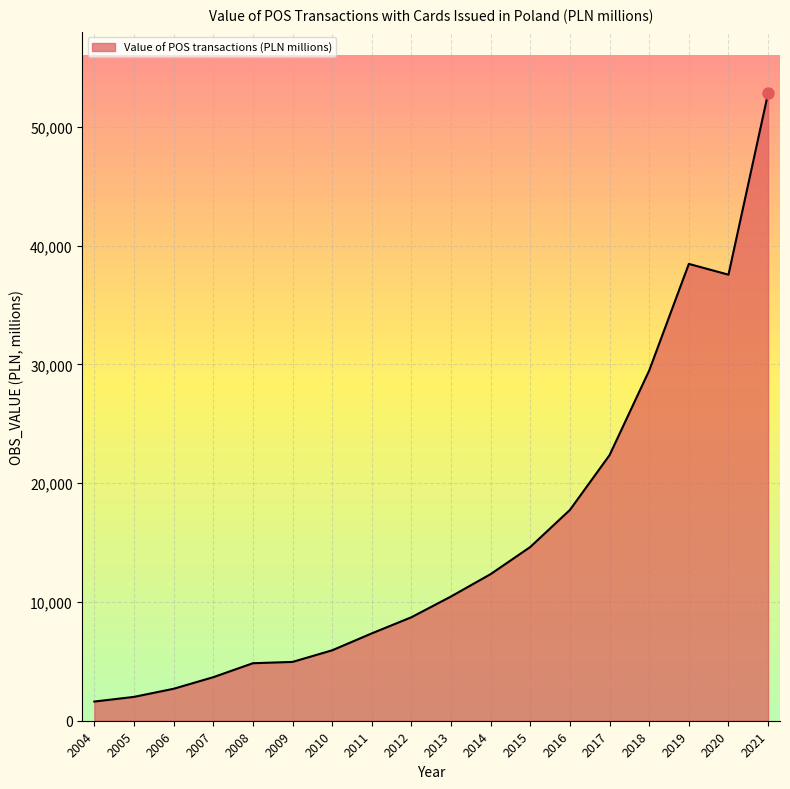

What is the change in value from 2013 to 2015?

+4168.1